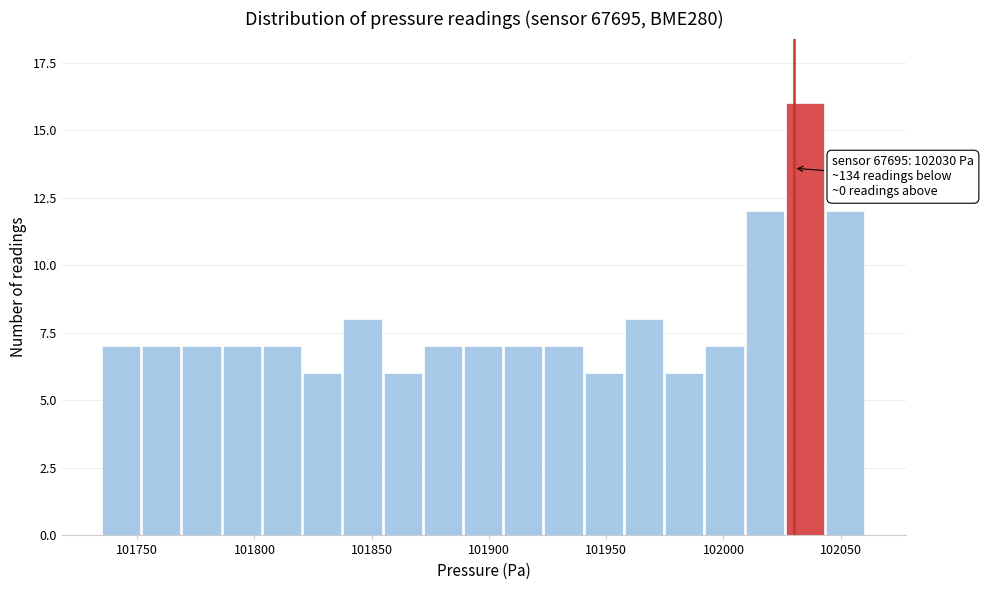

Read against the x-axis, roughly where is the centre of the tallest bar?

102035